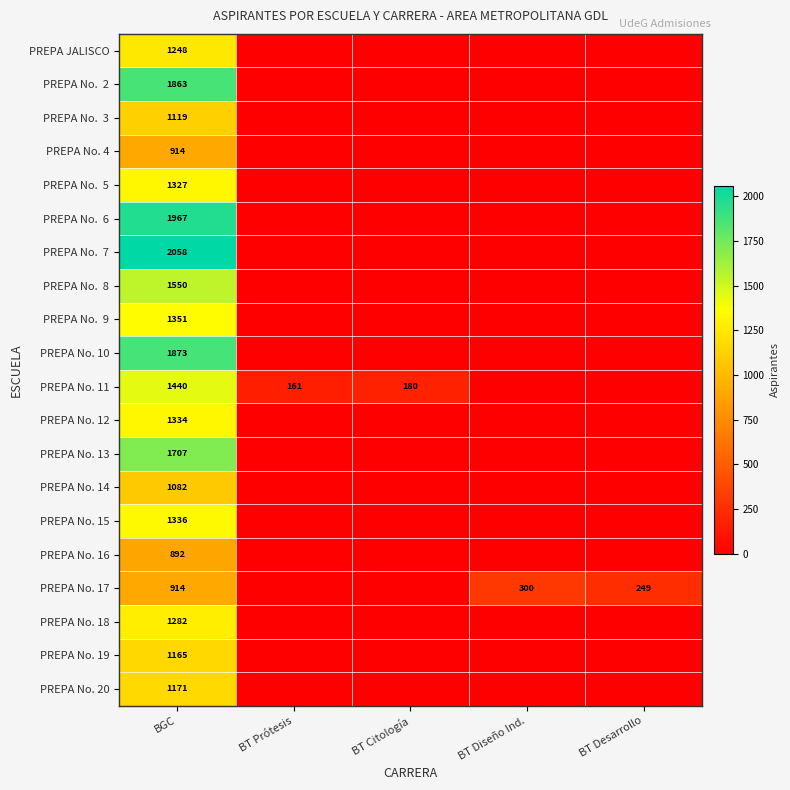

How many series are shown in this chart?

20